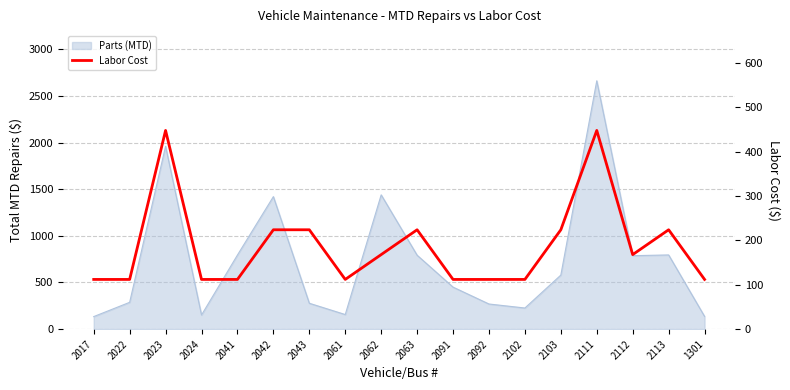

How many lines are shown in the chart?

1